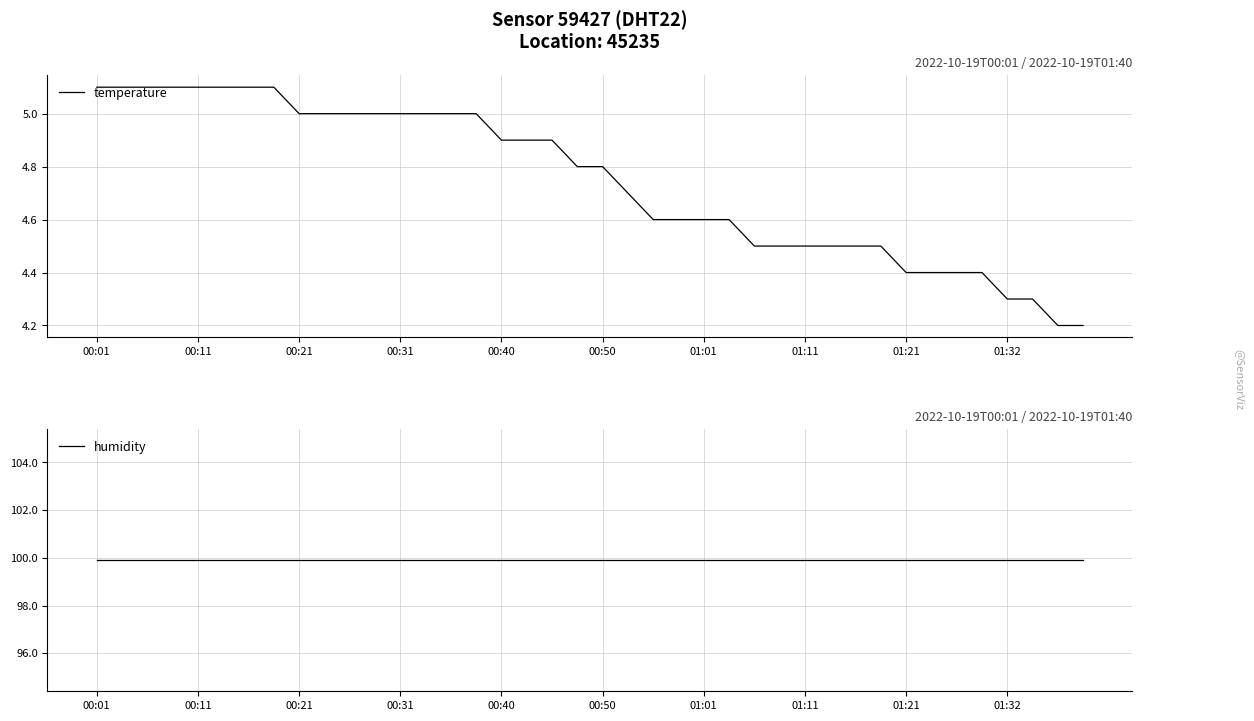

At how many categories does at least one series exceed 54?

40